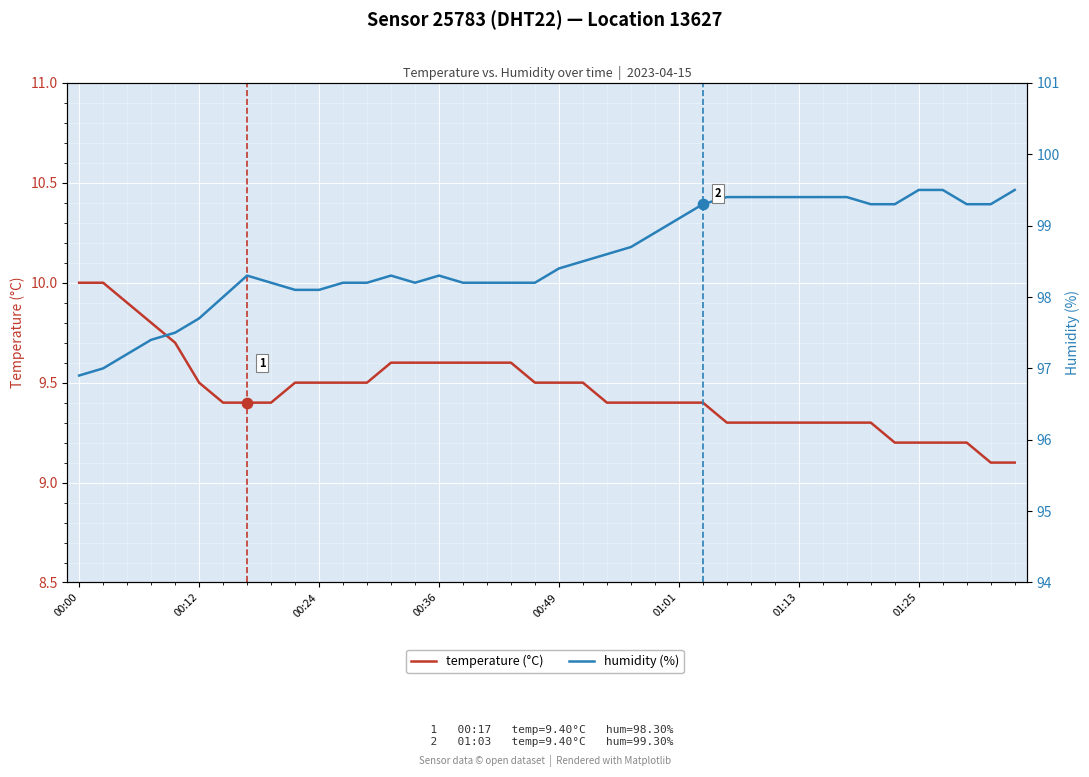

Is the value of humidity (%) at 13 greater than the value of temperature (°C) at 31?

Yes